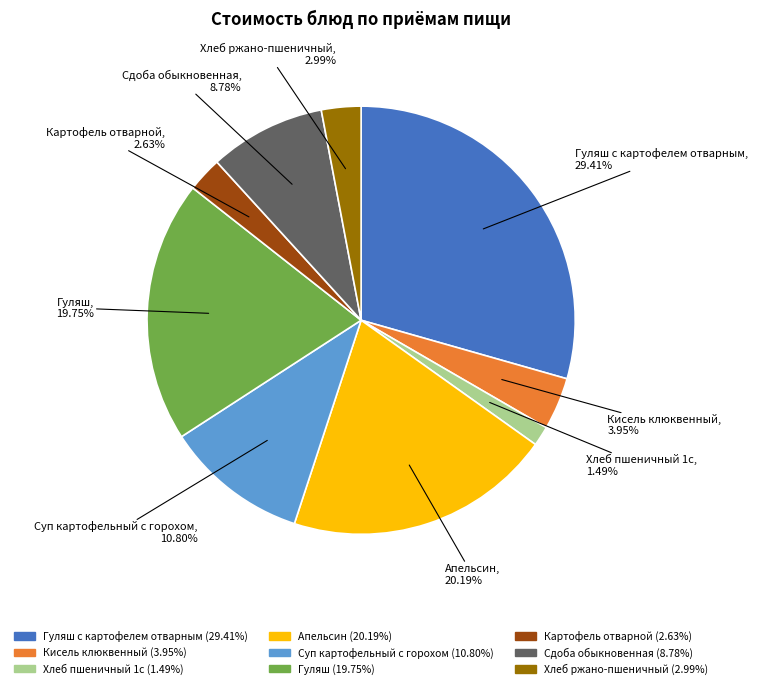

What portion of the pie excludes Кисель клюквенный?

96.0%